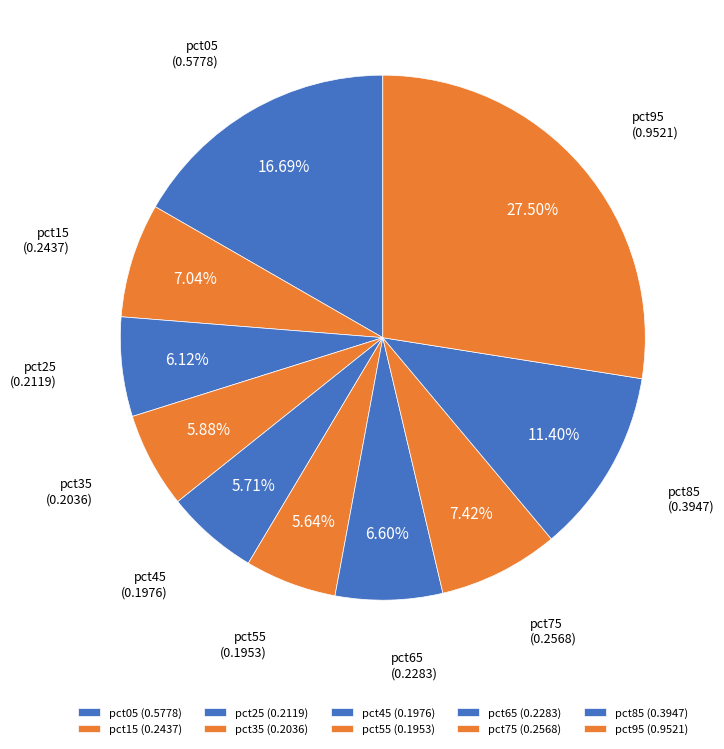

Which slice is the smallest?

pct55